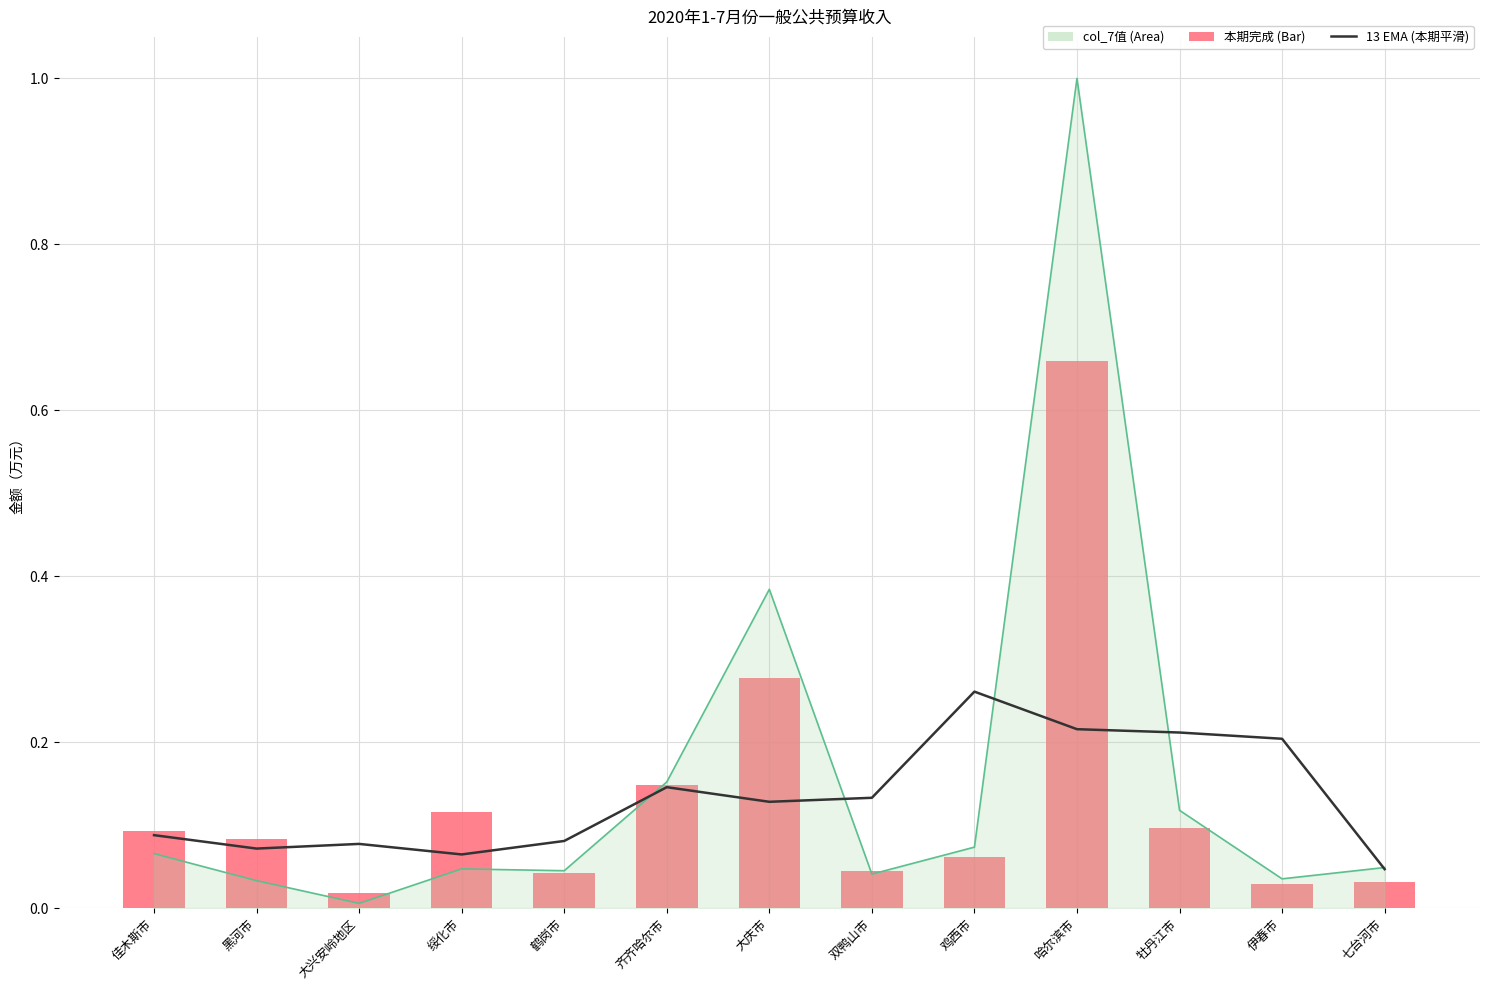

Is it true that 13 EMA equals 0.2 at 伊春市?

True